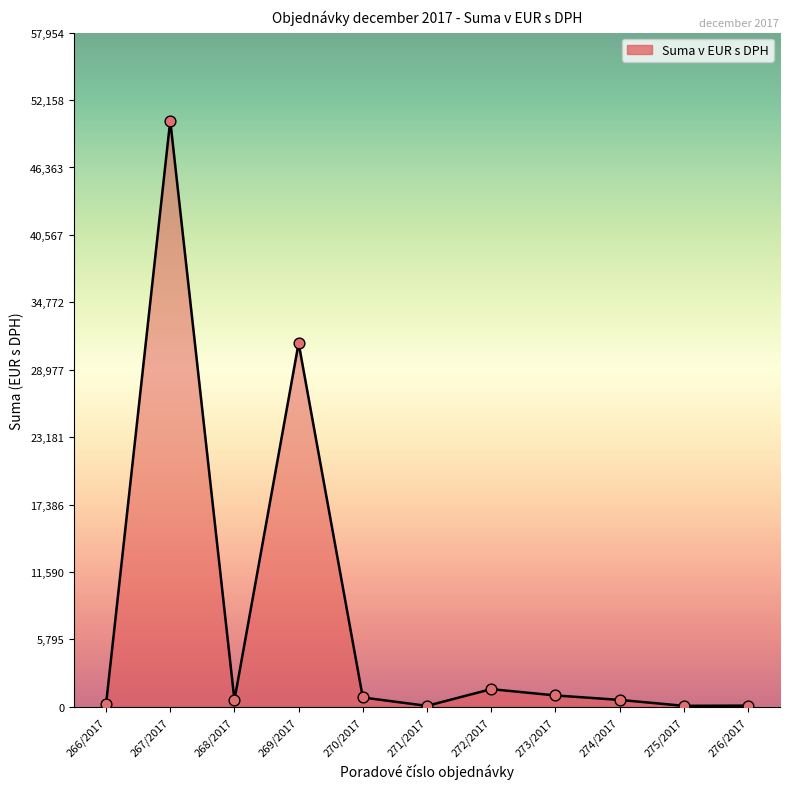

What is the change in value from 268/2017 to 272/2017?

+936.8